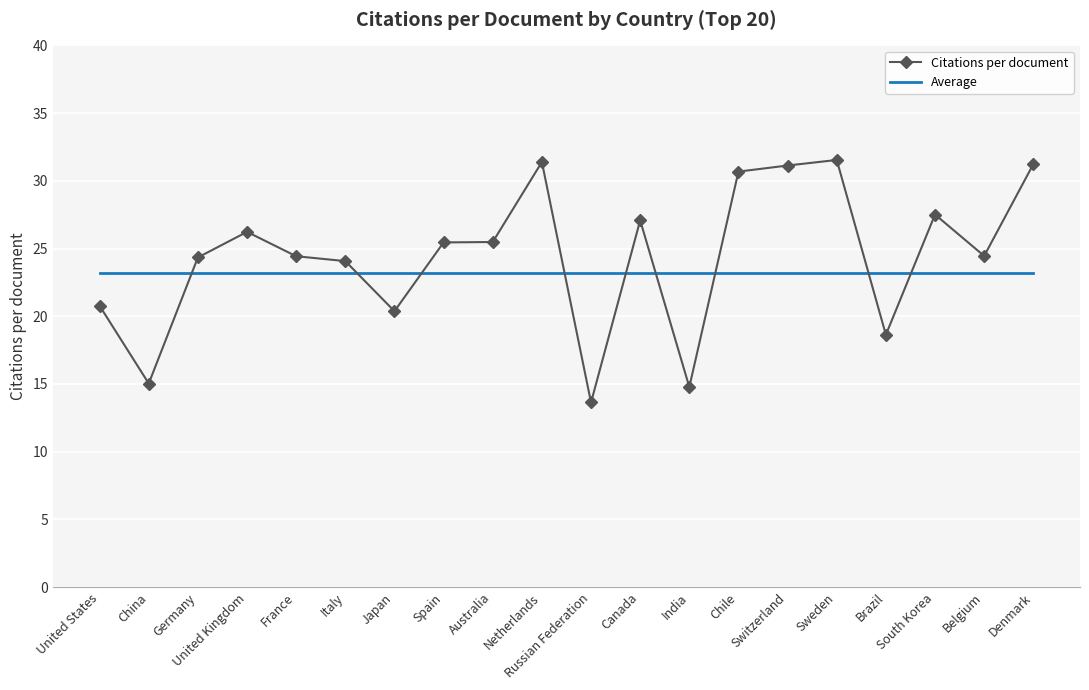

What is the difference between the Citations per document values at United States and India?

6.0